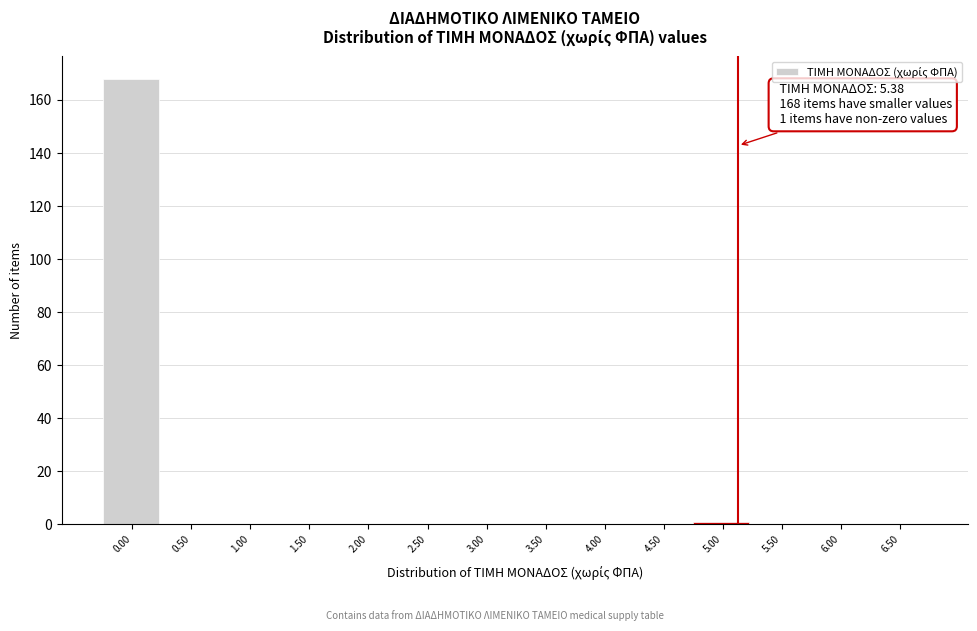

Reading right to left, transcribe all the data shown in this chart.

6.50=0	6.00=0	5.50=0	5.00=1	4.50=0	4.00=0	3.50=0	3.00=0	2.50=0	2.00=0	1.50=0	1.00=0	0.50=0	0.00=168